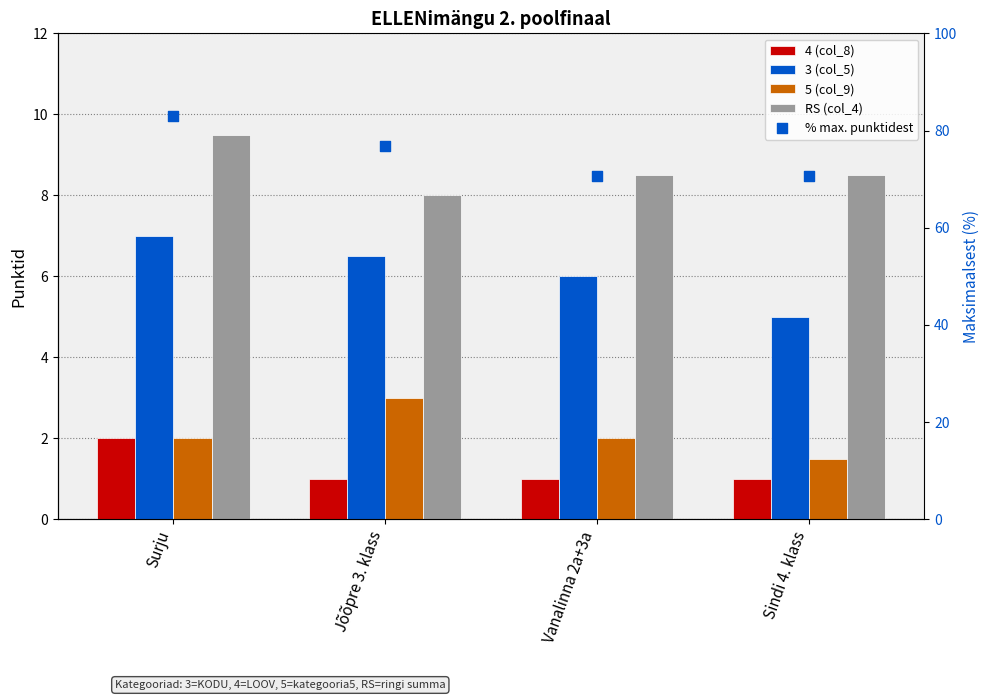

At which category is the sum across all series the highest?

Surju